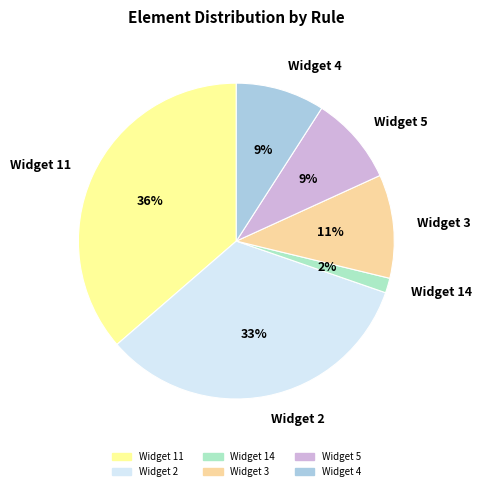

Combined, do Widget 5 and Widget 11 account for over 50%?

No